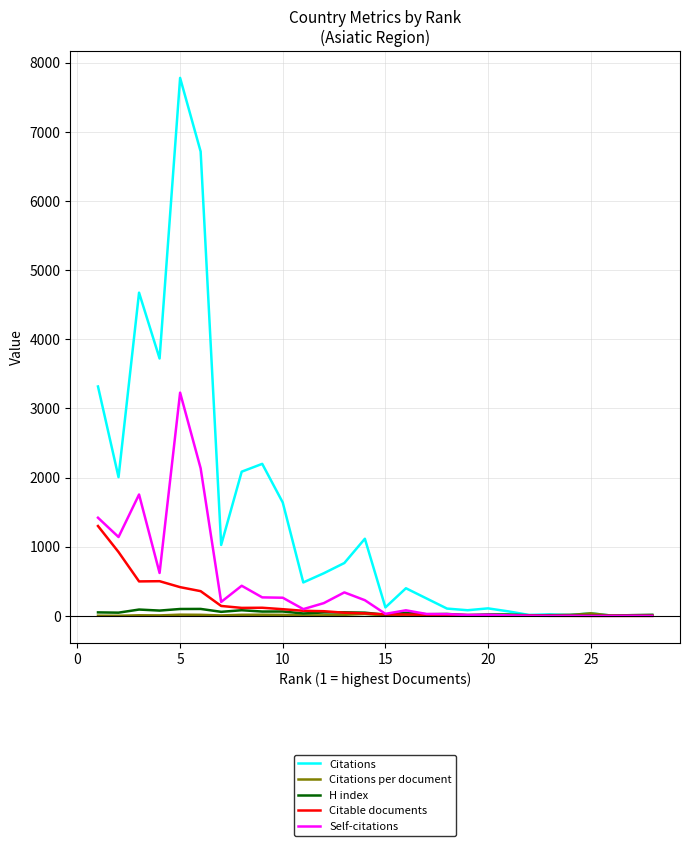

What is the greatest value displayed?

7781.0